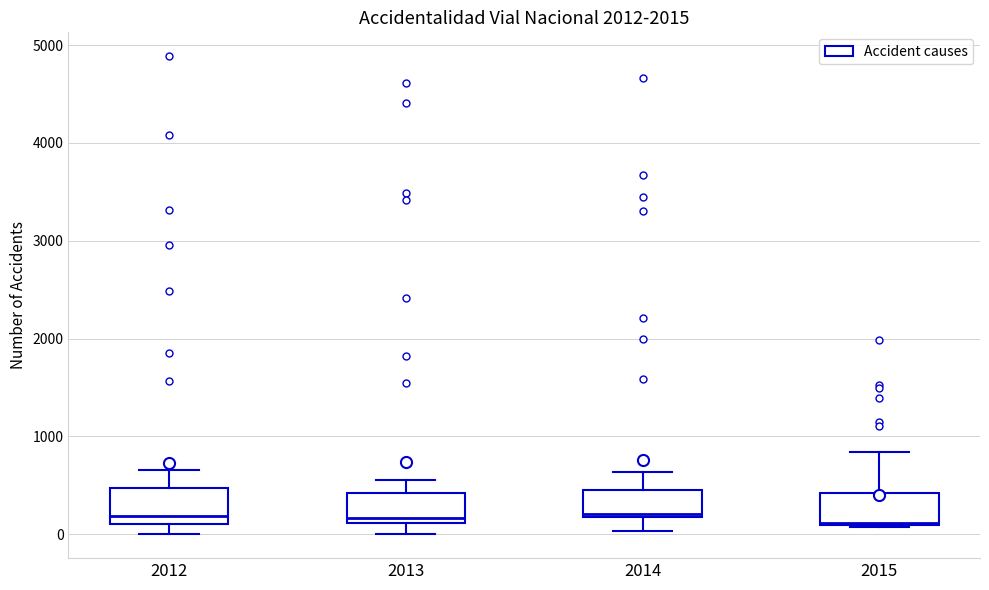

Reading left to right, transcribe this box plot: for each box, give where its median line is, the range the box spans, and where its two whiskers end, as read against the y-axis. The values are not printed on the chart, so give them approximately, as read against the axis.

2012: median 200, box 100 to 500, whiskers 0 to 700
2013: median 200, box 100 to 400, whiskers 0 to 600
2014: median 200 (just above the box's lower edge), box 200 to 500, whiskers 0 to 600
2015: median 100, box 100 to 400, whiskers 100 to 800